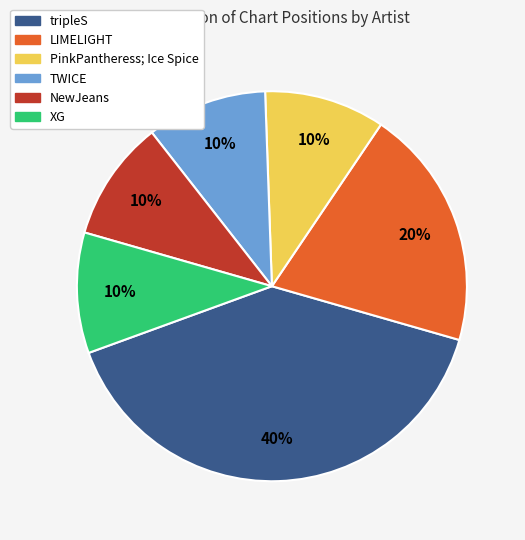

What percentage is the tripleS slice, to the nearest percent?

40%